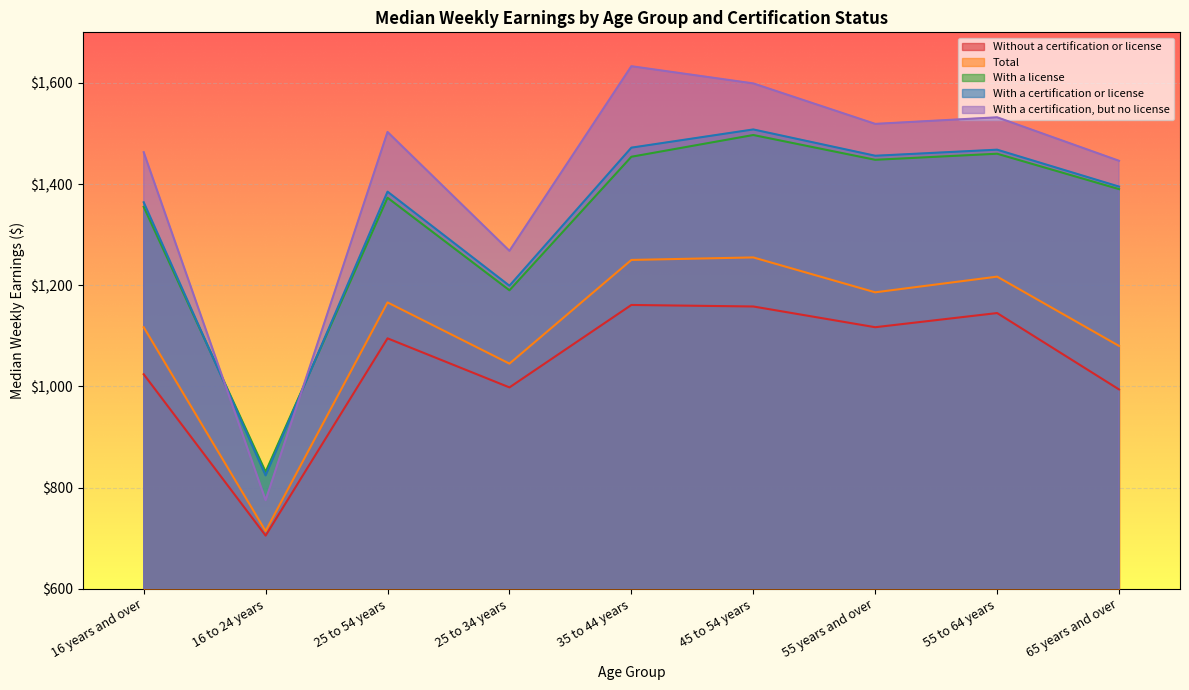

What is the difference between the With a certification, but no license values at 35 to 44 years and 25 to 54 years?

130